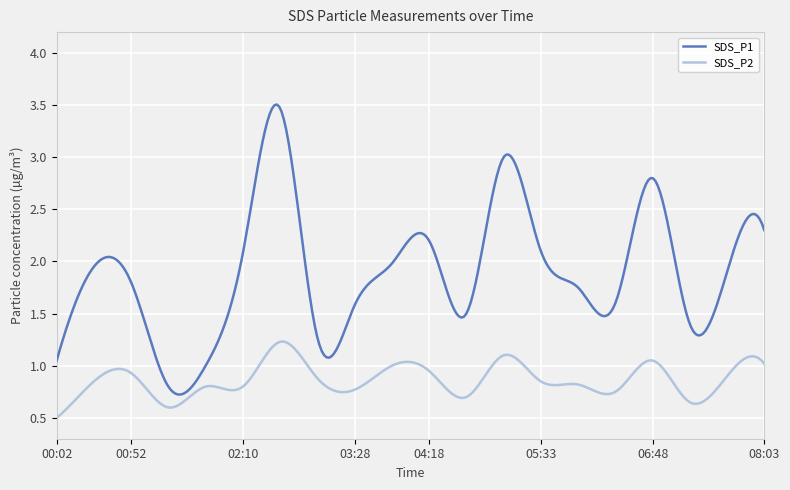

What is the greatest value displayed?

3.5